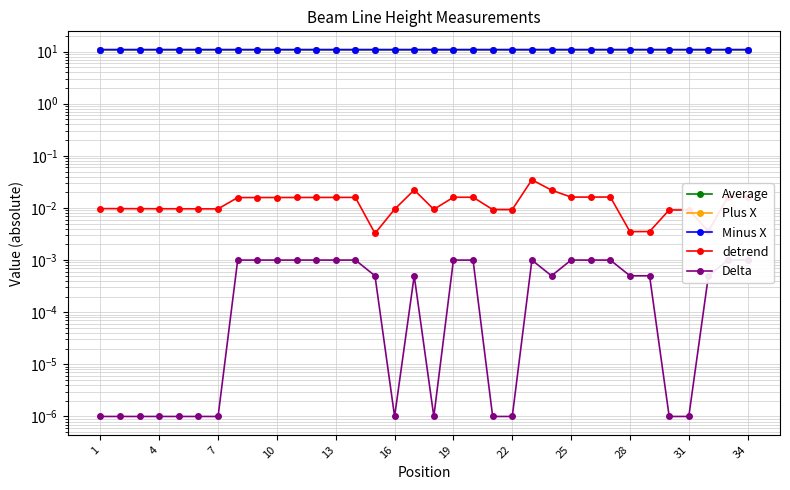

List the series in order of their peak value, highest first.

Average, Plus X, Minus X, detrend, Delta